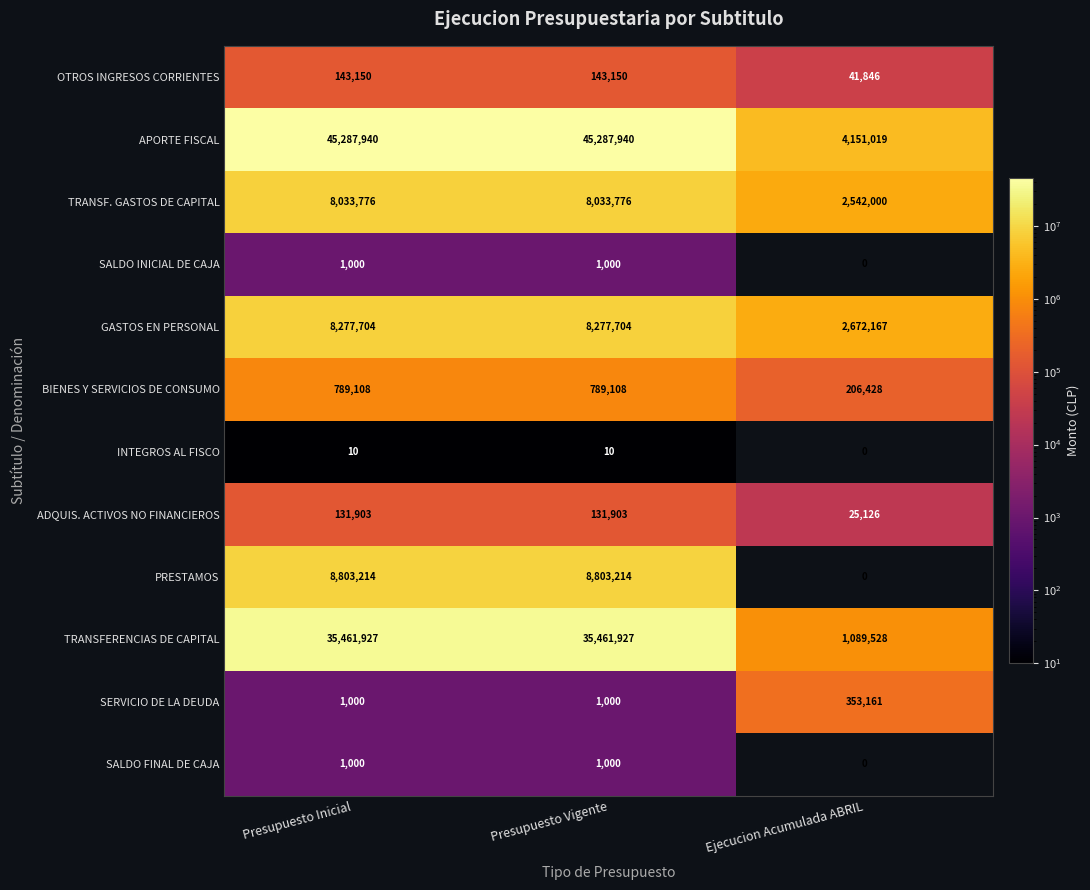

What is the average value of the INTEGROS AL FISCO series?

7